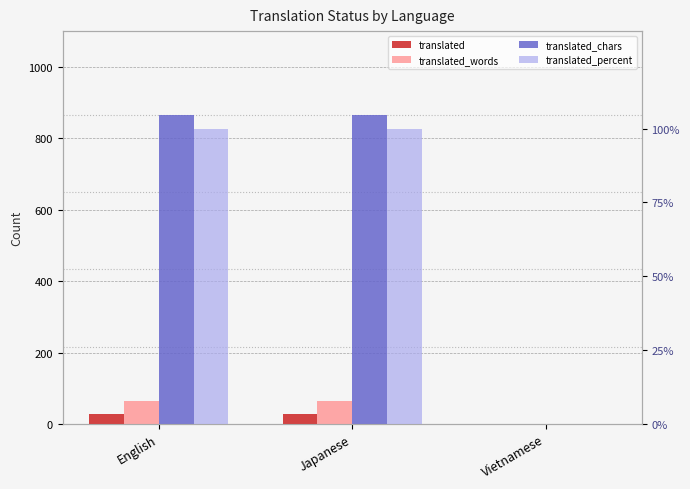

Are the bars grouped side by side (vs. stacked)?

Yes